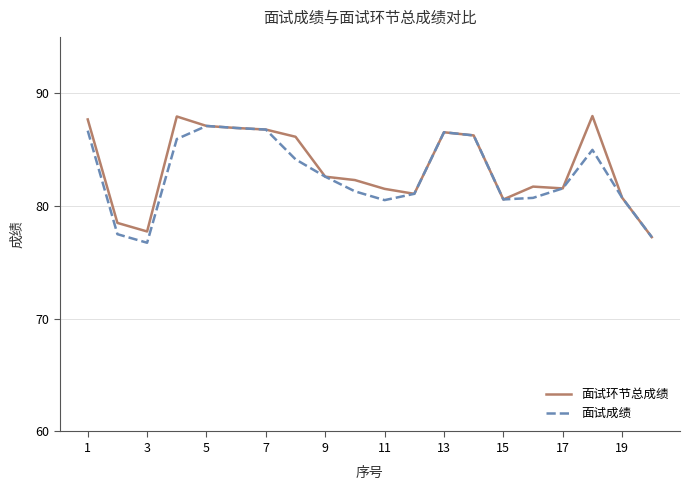

What is the minimum value shown in the chart?

76.7